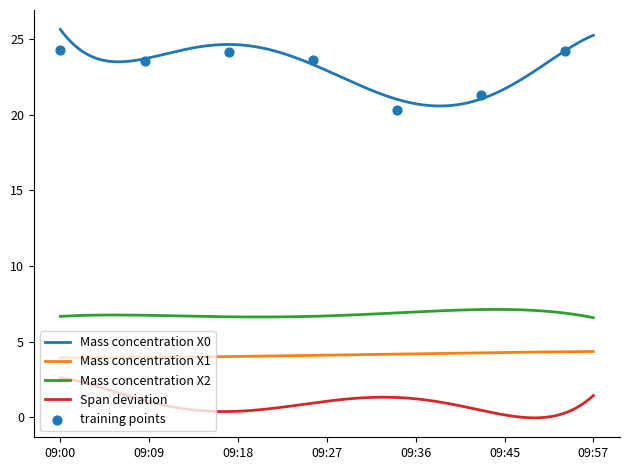

What is the total value across all series at 09:39?

32.1